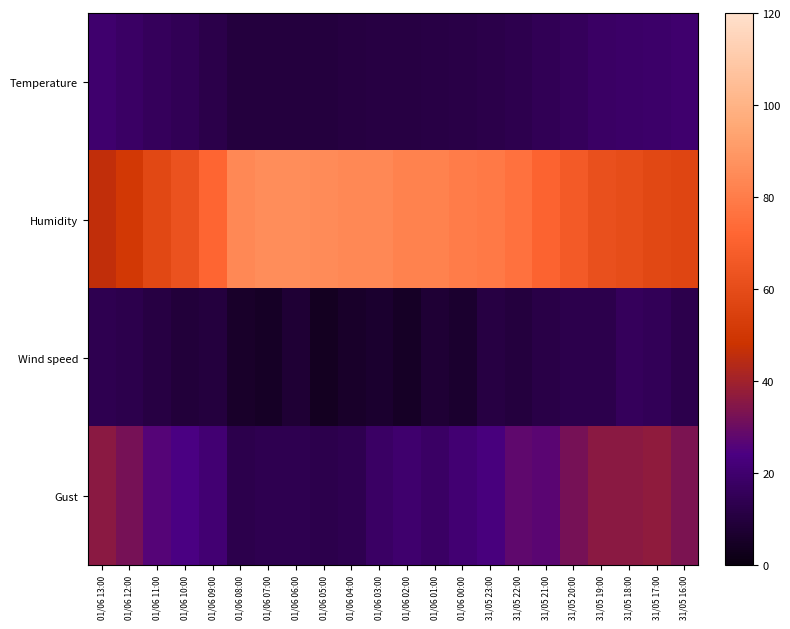

Count the number of categories in the chart.

22